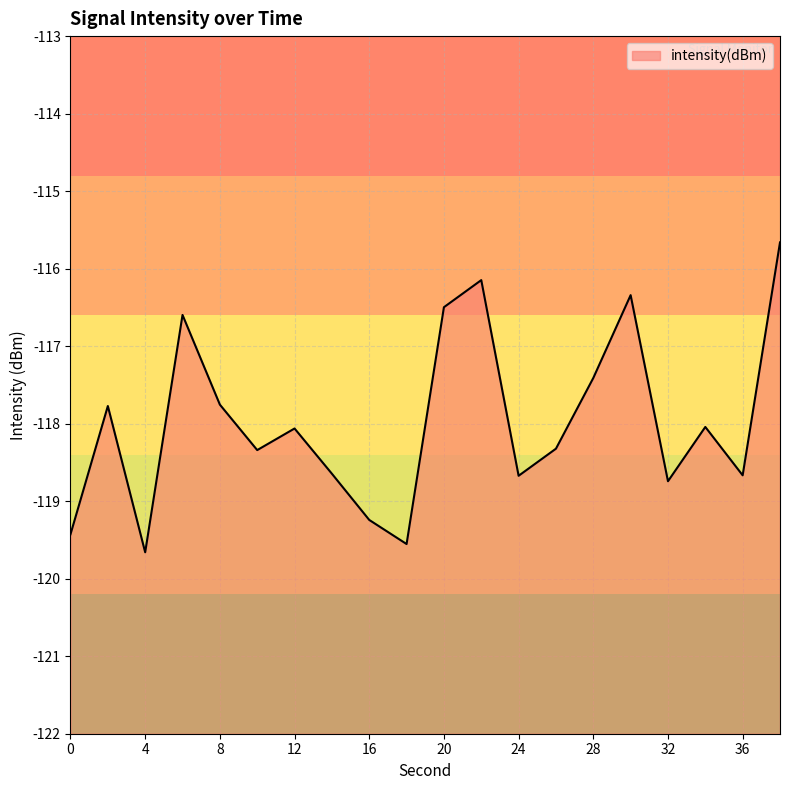

Is it true that the value at 14 is -118.6?

True